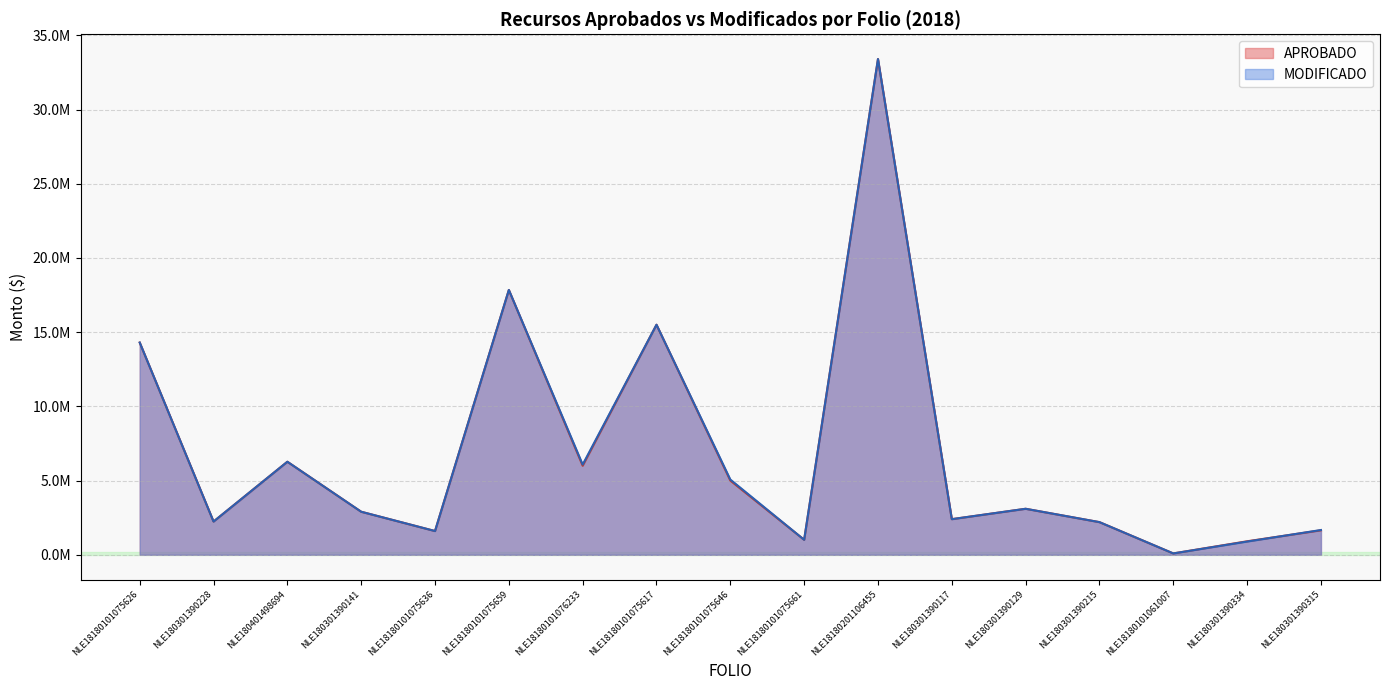

Read the APROBADO value at NLE180301390334.

910000.0